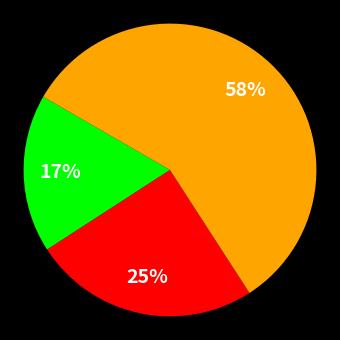

Is there a majority slice in this chart?

Yes